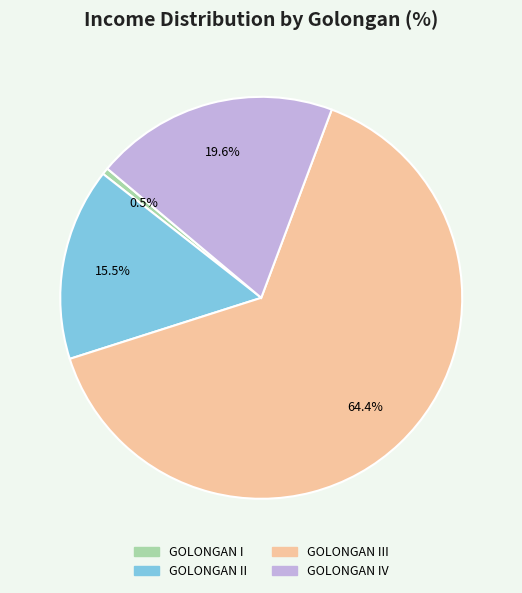

Rank the categories by value from highest to lowest.

GOLONGAN III, GOLONGAN IV, GOLONGAN II, GOLONGAN I